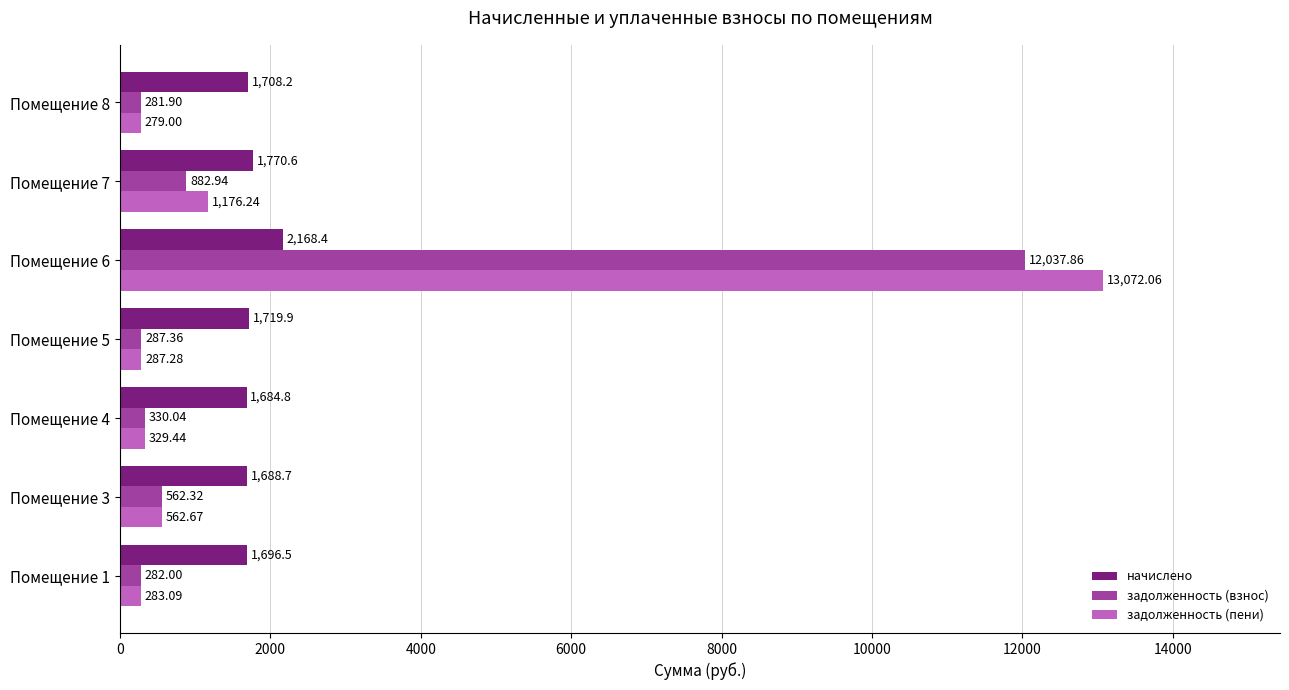

What is the spread (max minus min) of values at Помещение 5?

1432.6